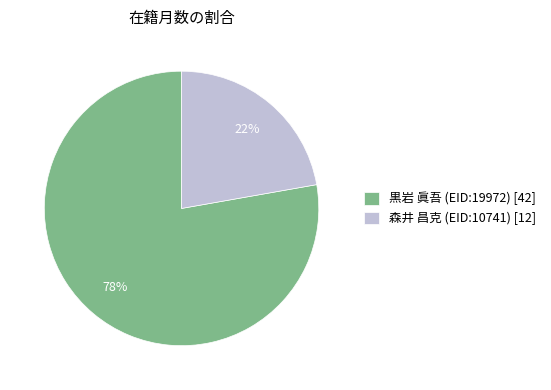

Is it true that 黒岩 眞吾 (EID:19972) is 66% of the pie?

False